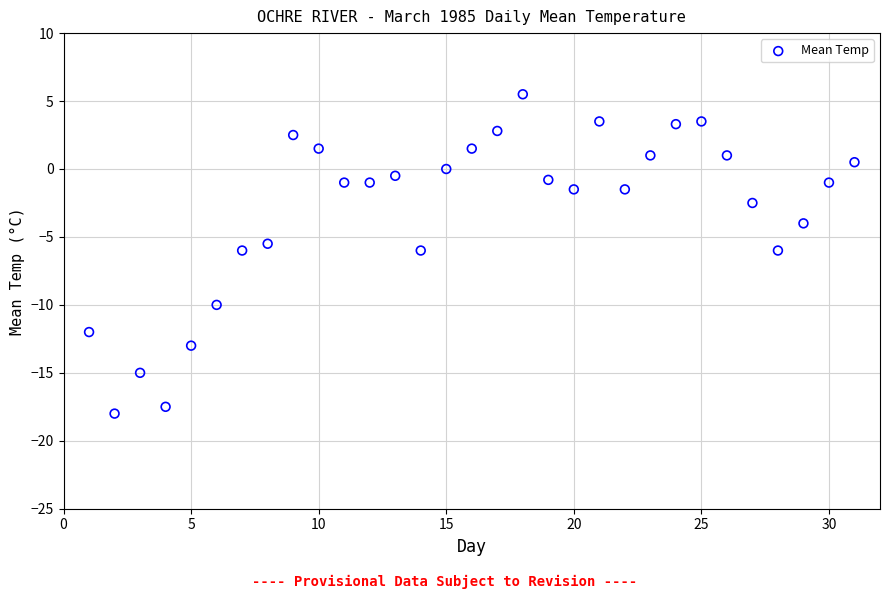

What is the range of Y values (max minus min)?

23.5